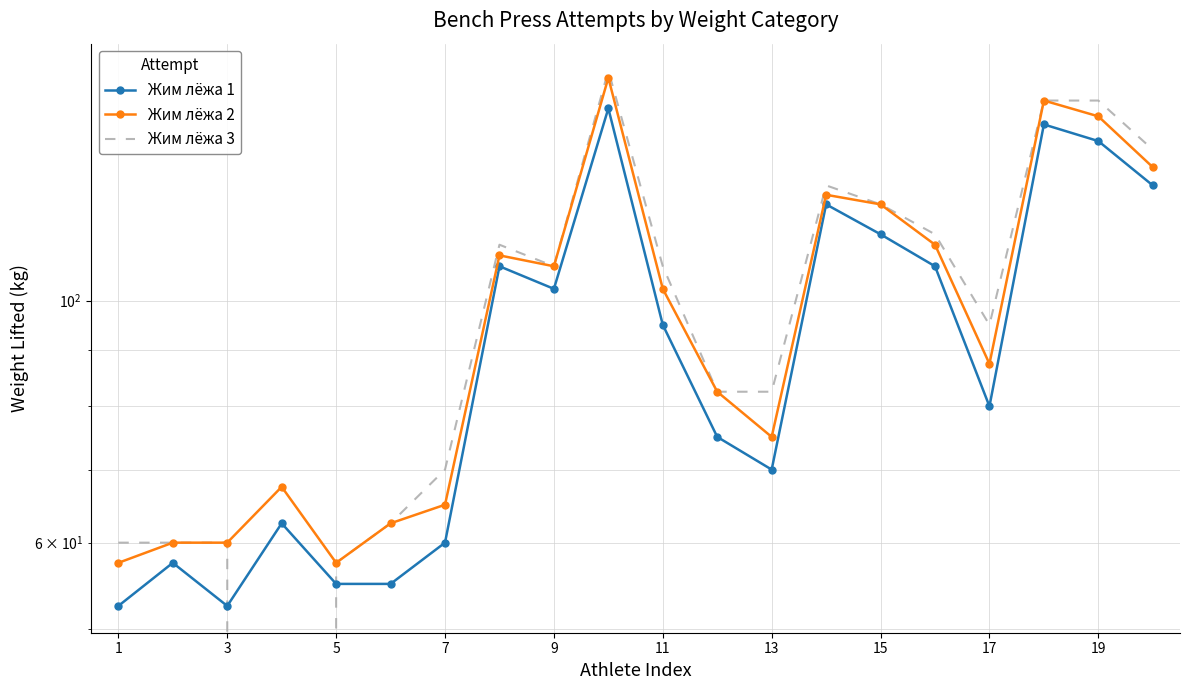

Read the Жим лёжа 2 value at 7.

67.5